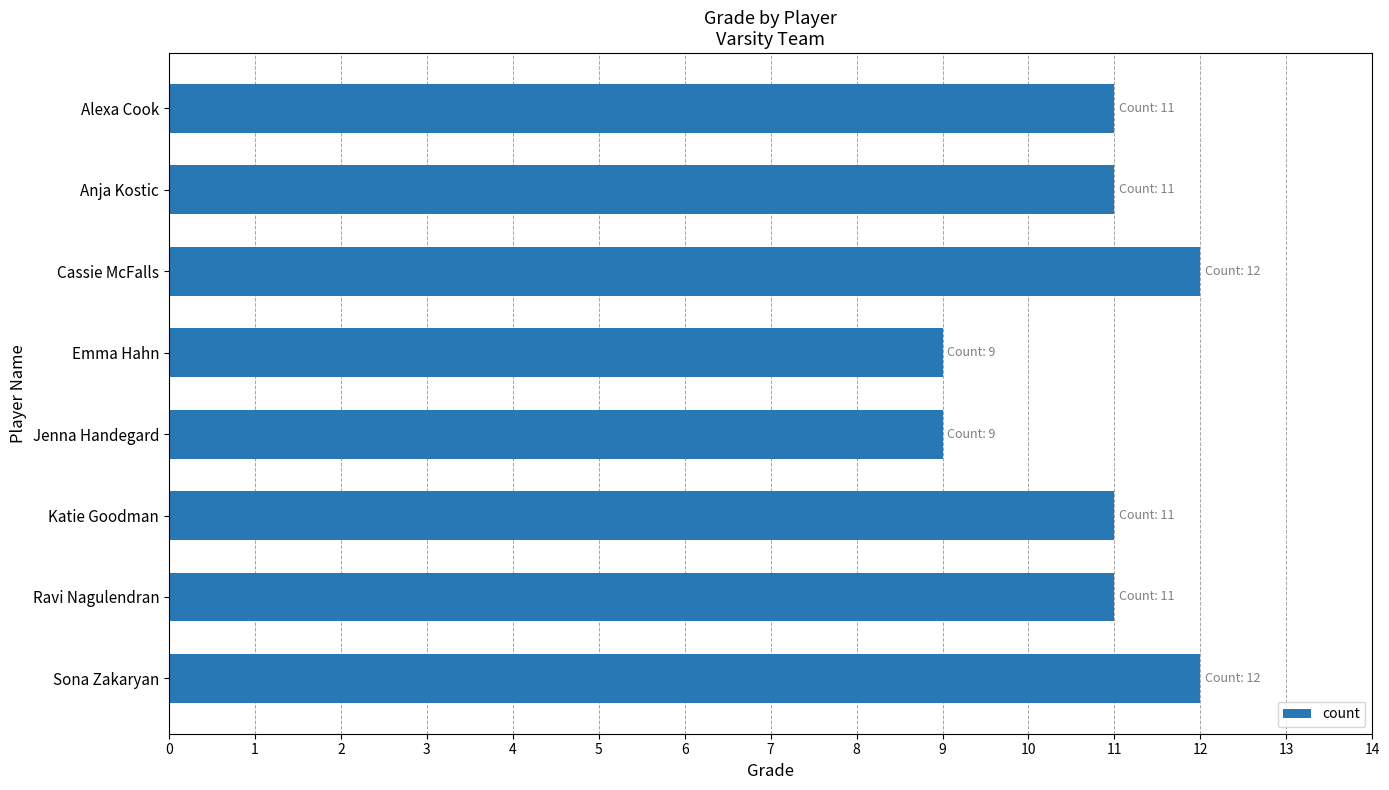

Approximately how many times larger is the value at Cassie McFalls compared to Ravi Nagulendran?

1.1